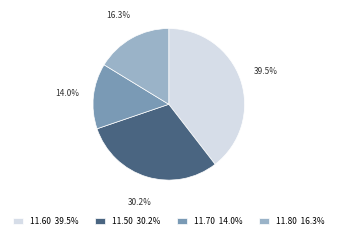

Which slice is the smallest?

11.70 14.0%